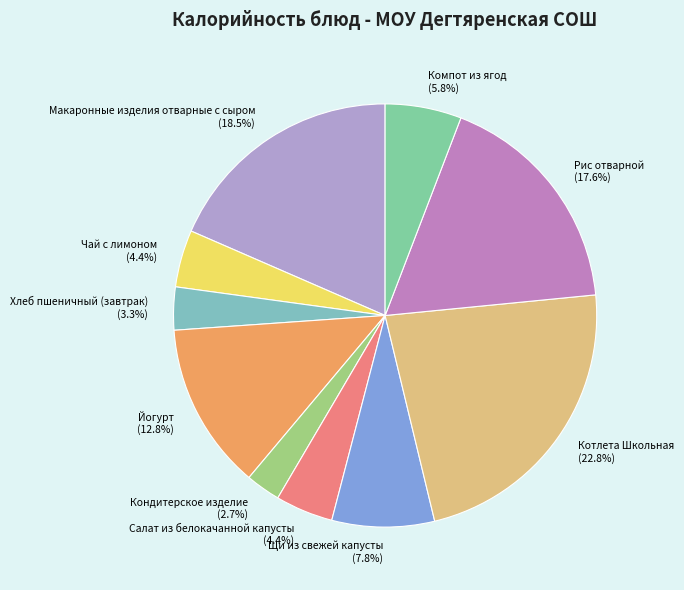

Which slice is the smallest?

Кондитерское изделие